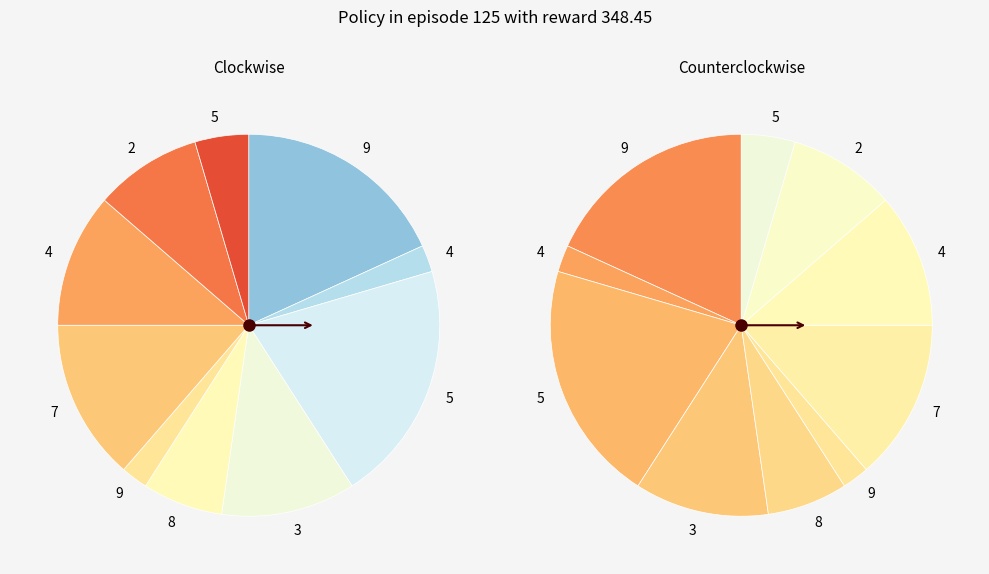

Is the sum of 3 and 5 greater than half?

No